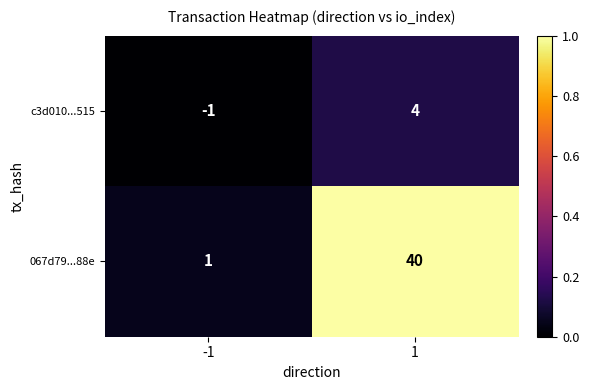

Reading left to right, transcribe all the data shown in this chart.

c3d010...515: -1	4
067d79...88e: 1	40